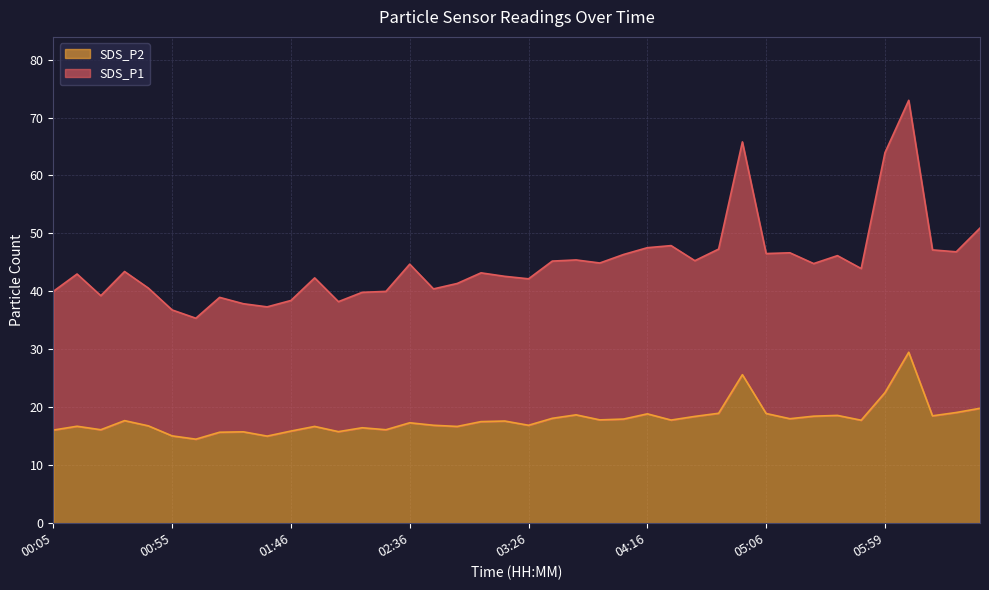

Reading right to left, list all the values displayed in this chart.

SDS_P1: 06:39=50.9	06:29=46.8	06:19=47.2	06:09=73.0	05:59=63.9	05:46=43.9	05:36=46.2	05:26=44.8	05:16=46.7	05:06=46.5	04:56=65.8	04:46=47.3	04:36=45.3	04:26=47.9	04:16=47.5	04:06=46.4	03:56=44.9	03:46=45.4	03:36=45.2	03:26=42.2	03:16=42.6	03:06=43.2	02:56=41.4	02:46=40.4	02:36=44.7	02:26=40.0	02:16=39.8	02:06=38.2	01:56=42.3	01:46=38.4	01:36=37.3	01:25=37.9	01:15=39.0	01:05=35.4	00:55=36.8	00:45=40.6	00:35=43.4	00:25=39.3	00:15=43.0	00:05=40.0
SDS_P2: 06:39=19.8	06:29=19.1	06:19=18.5	06:09=29.5	05:59=22.5	05:46=17.8	05:36=18.6	05:26=18.5	05:16=18.0	05:06=18.9	04:56=25.6	04:46=19.0	04:36=18.4	04:26=17.8	04:16=18.9	04:06=18.0	03:56=17.8	03:46=18.7	03:36=18.1	03:26=16.9	03:16=17.6	03:06=17.5	02:56=16.7	02:46=16.9	02:36=17.3	02:26=16.1	02:16=16.5	02:06=15.8	01:56=16.7	01:46=15.9	01:36=15.0	01:25=15.8	01:15=15.7	01:05=14.5	00:55=15.1	00:45=16.8	00:35=17.7	00:25=16.1	00:15=16.7	00:05=16.1